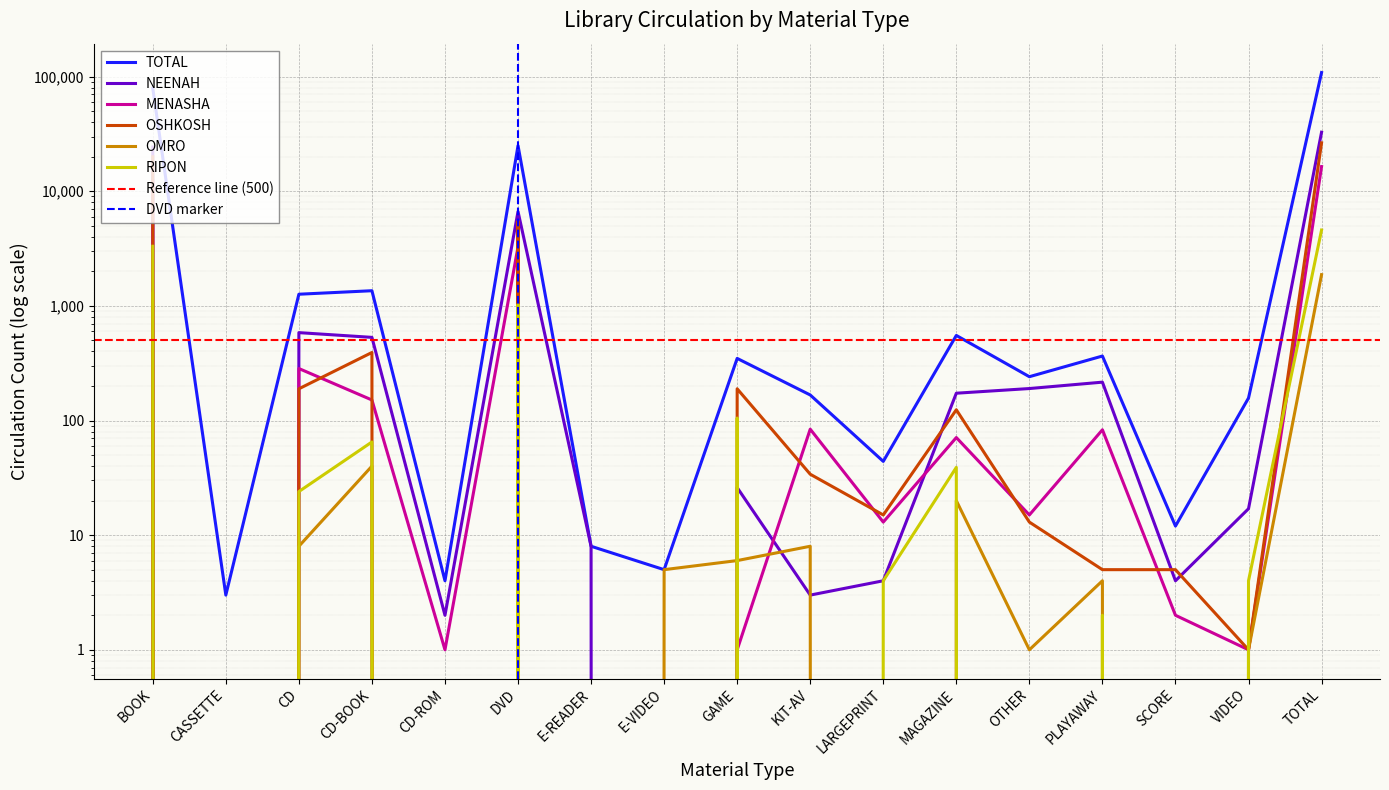

Is this an area chart (filled region under the line)?

No